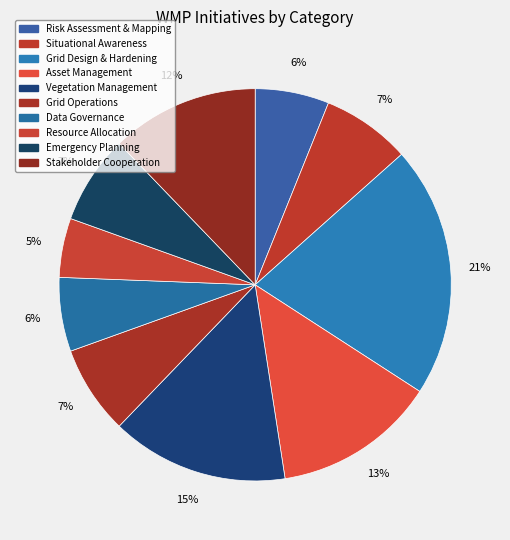

Does any single category account for the majority?

No